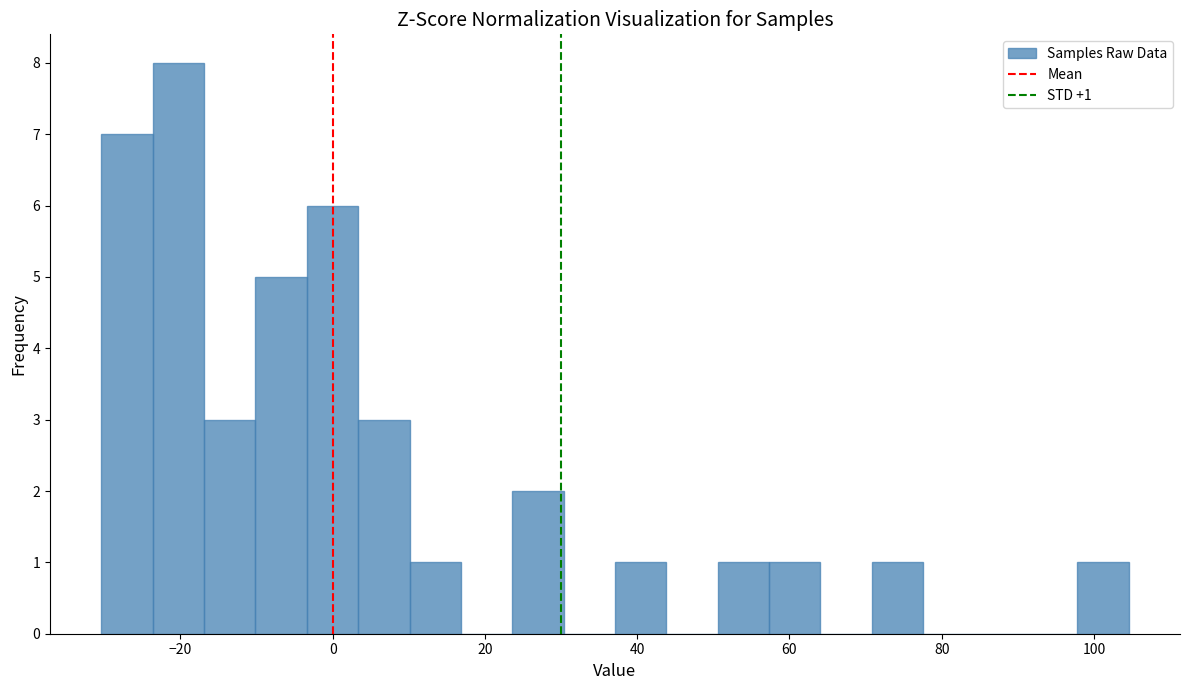

Read against the x-axis, roughly where is the centre of the tallest bar?

-20